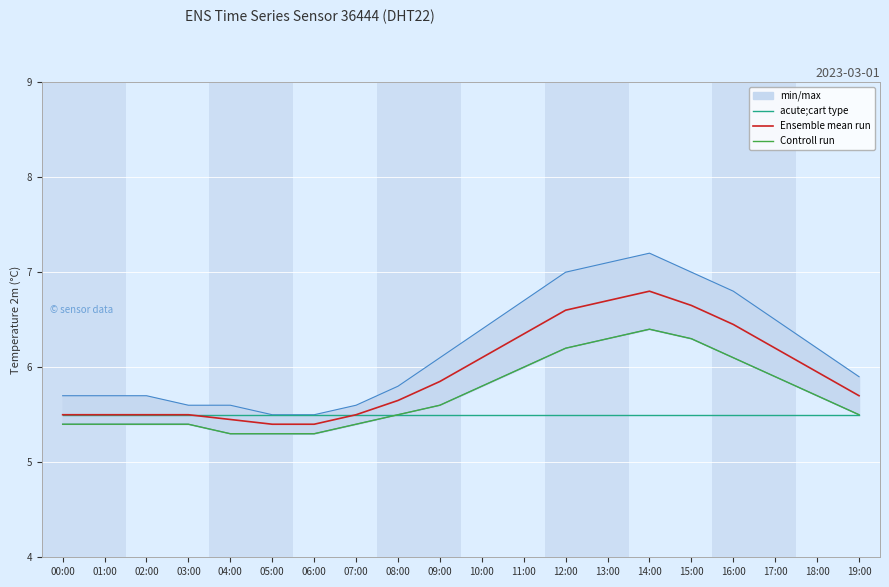

Reading left to right, what are all the values shown in this chart?

acute;cart type: 5.5	5.5	5.5	5.5	5.5	5.5	5.5	5.5	5.5	5.5	5.5	5.5	5.5	5.5	5.5	5.5	5.5	5.5	5.5	5.5
Ensemble mean run: 5.5	5.5	5.5	5.5	5.5	5.4	5.4	5.5	5.7	5.8	6.1	6.3	6.6	6.7	6.8	6.7	6.5	6.2	6.0	5.7
Controll run: 5.4	5.4	5.4	5.4	5.3	5.3	5.3	5.4	5.5	5.6	5.8	6.0	6.2	6.3	6.4	6.3	6.1	5.9	5.7	5.5